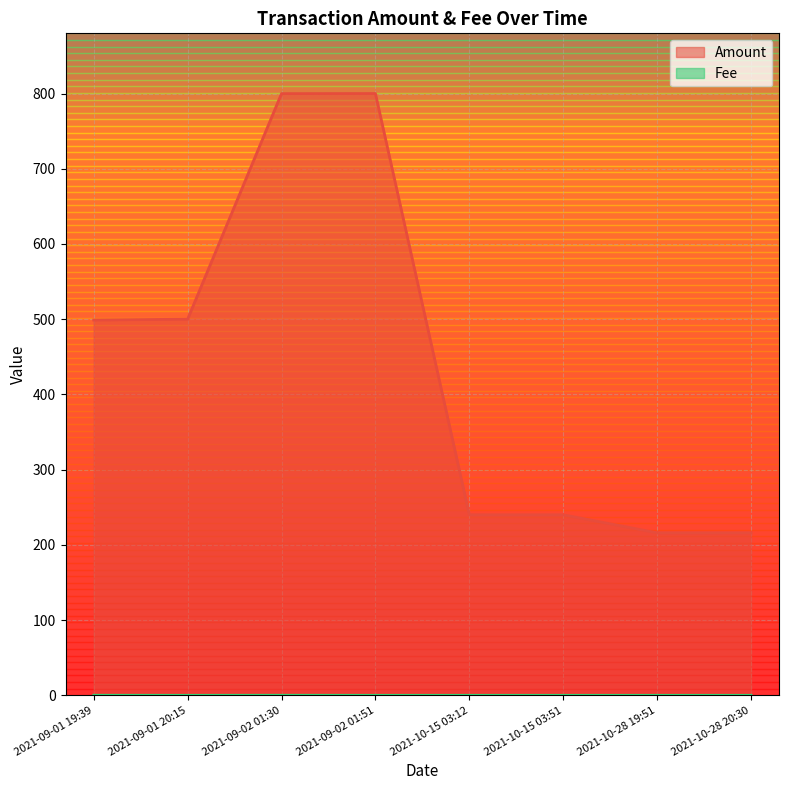

How many lines are shown in the chart?

2